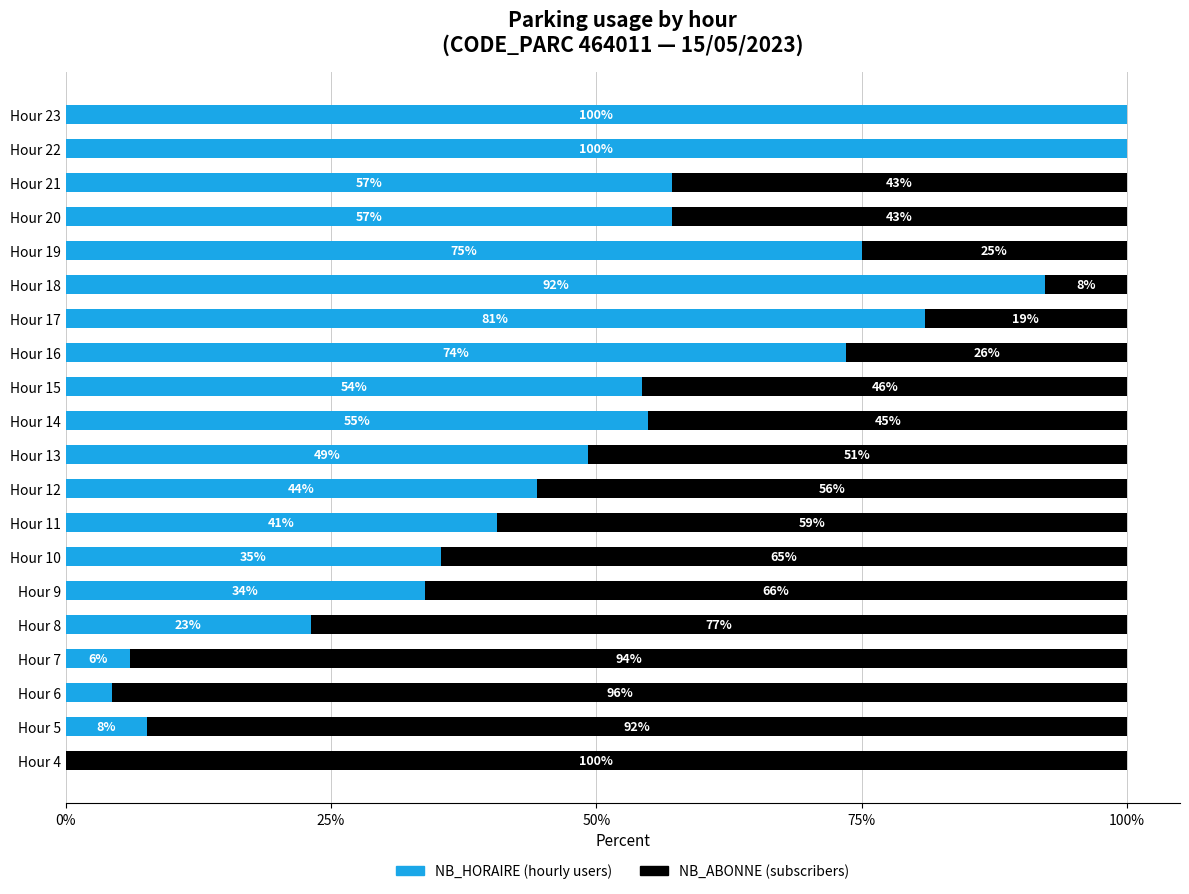

What is the total value across all series at Hour 22?

100.0